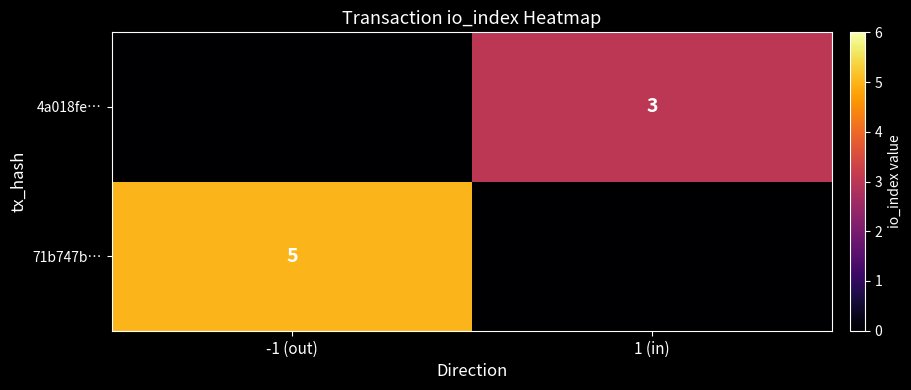

Is it true that 4a018fe… equals 1 at 1 (in)?

False